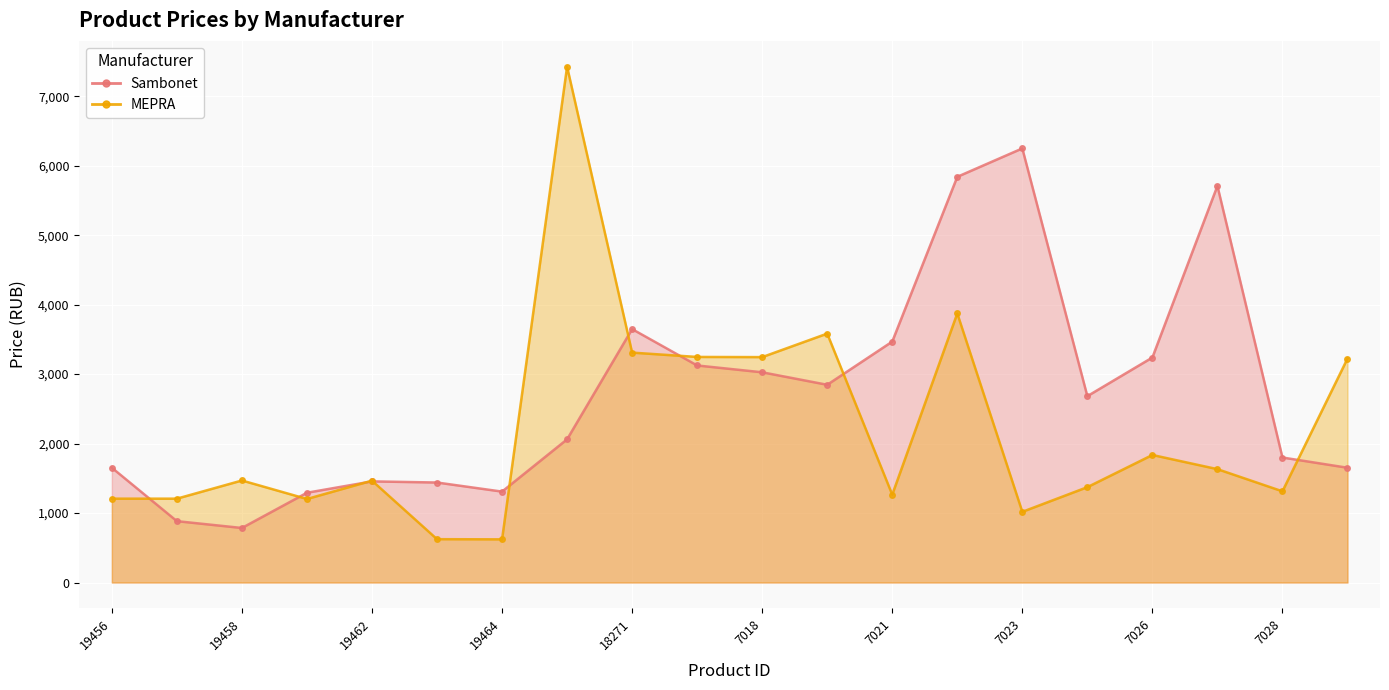

Where does the Sambonet series first go above 2682?

18271